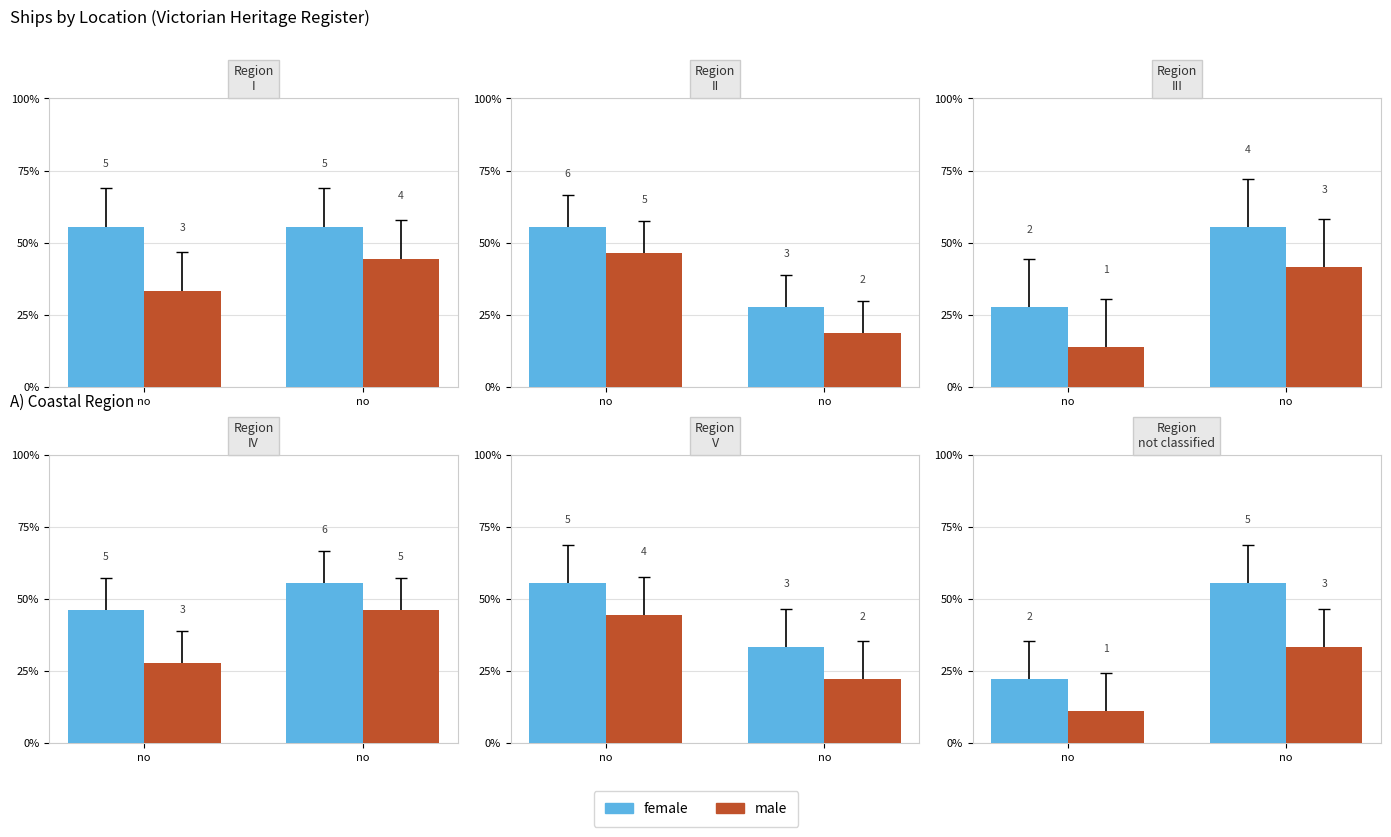

How many groups of bars are there?

2